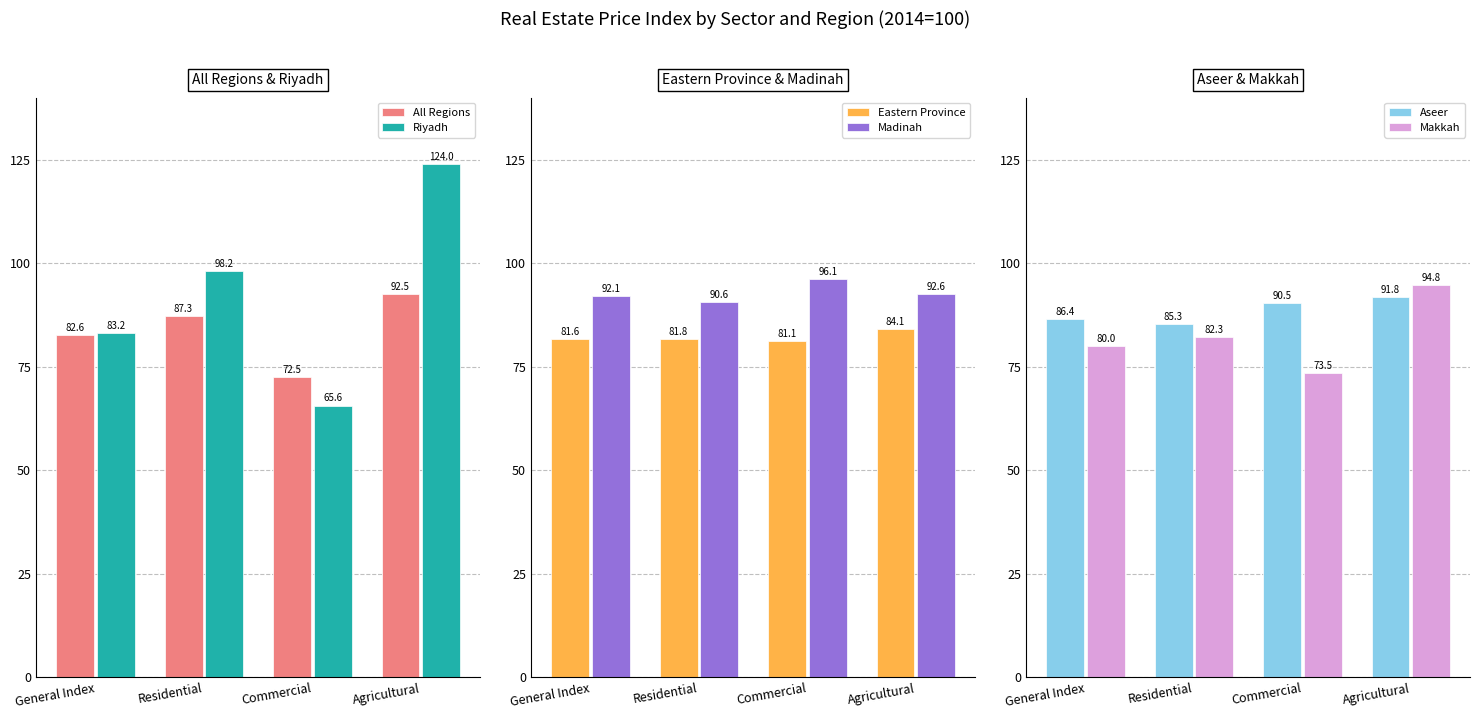

What is the label of the 4th bar from the right?

General Index